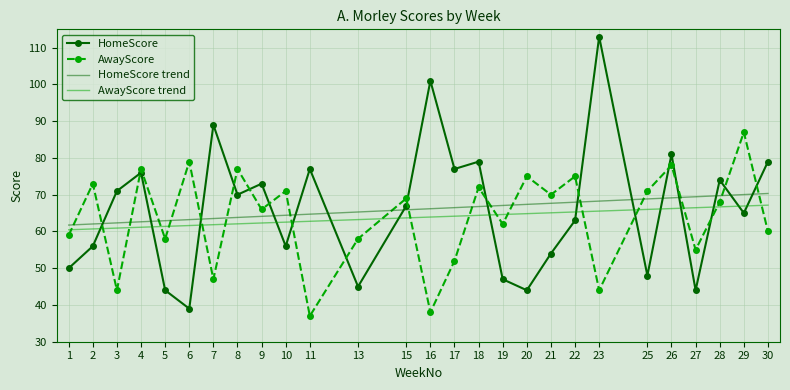

Is it true that HomeScore equals 47.7 at 3?

False